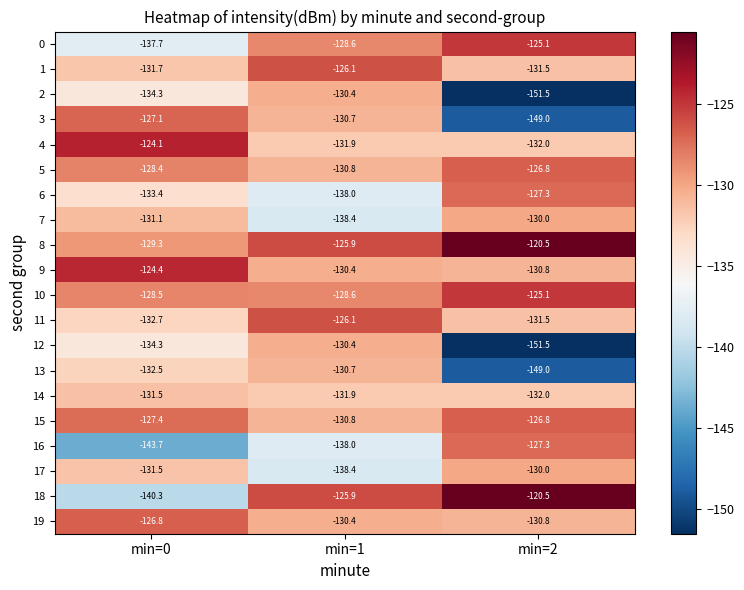

Read the 6 value at min=0.

-133.4